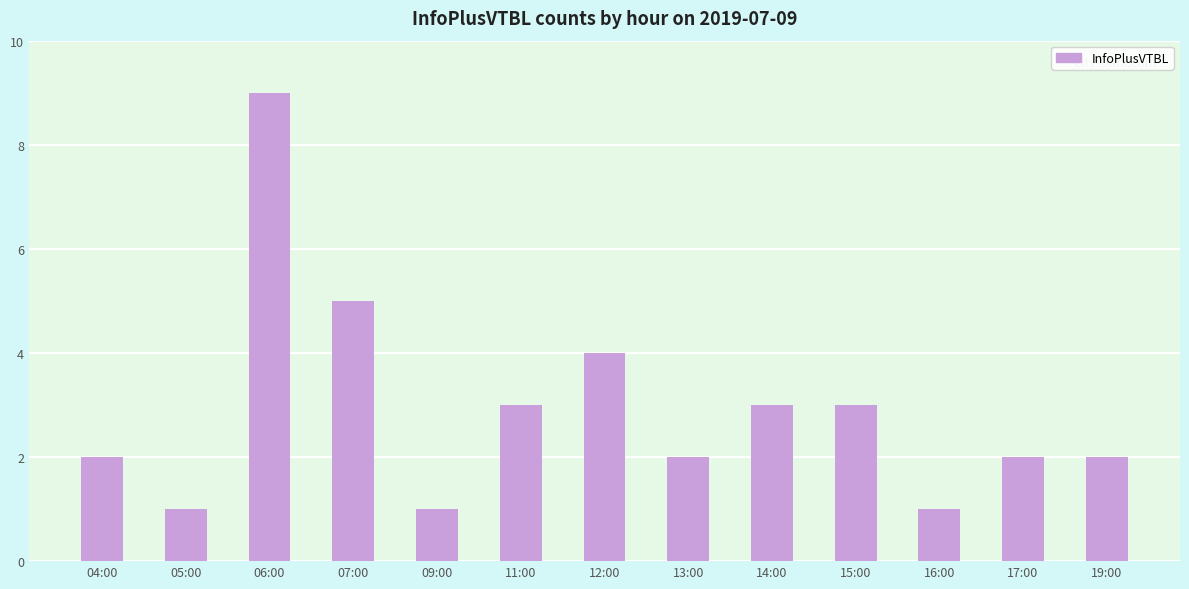

Reading right to left, transcribe all the data shown in this chart.

2	2	1	3	3	2	4	3	1	5	9	1	2